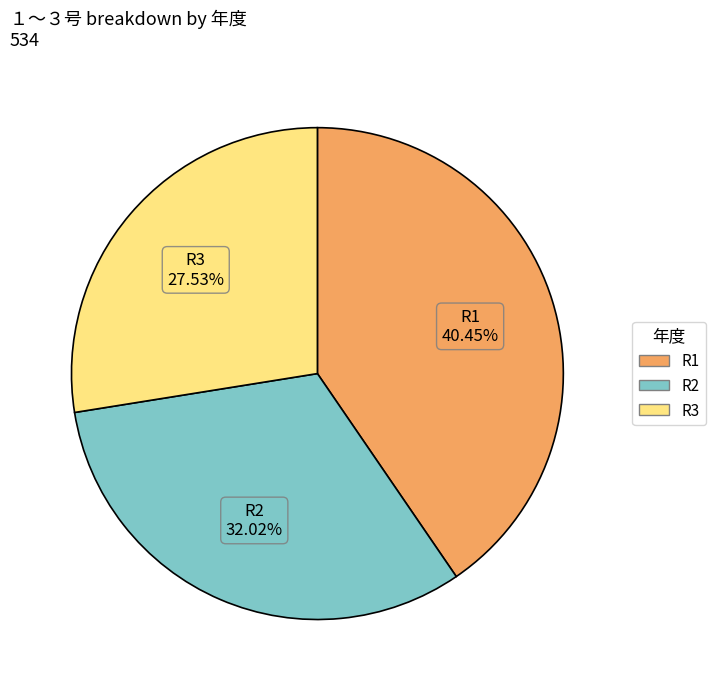

To the nearest percent, what portion does R1 represent?

40%